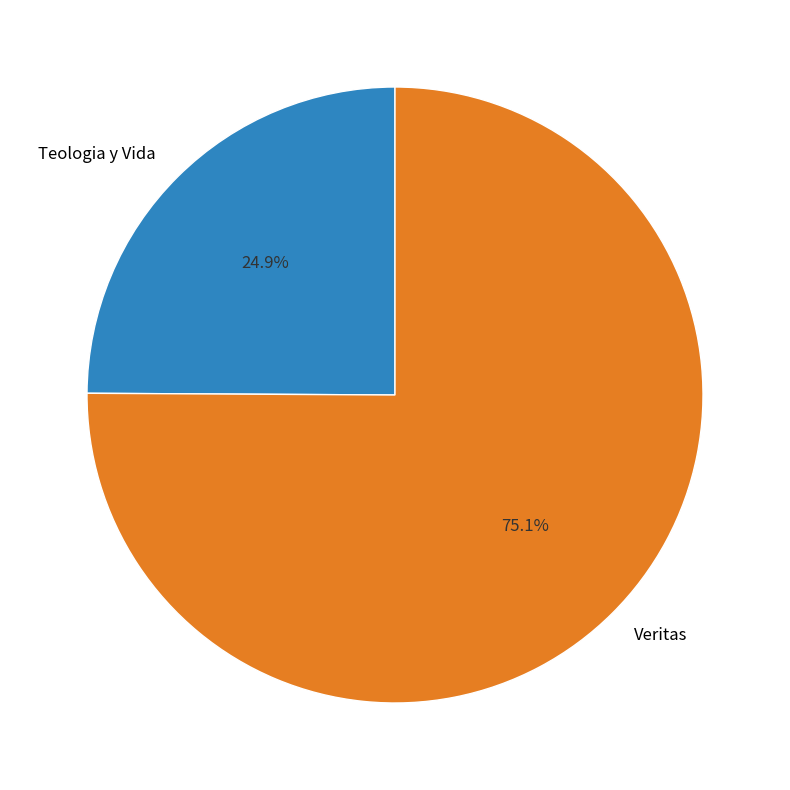

To the nearest percent, what is the difference between the largest and smallest slice percentages?

50%